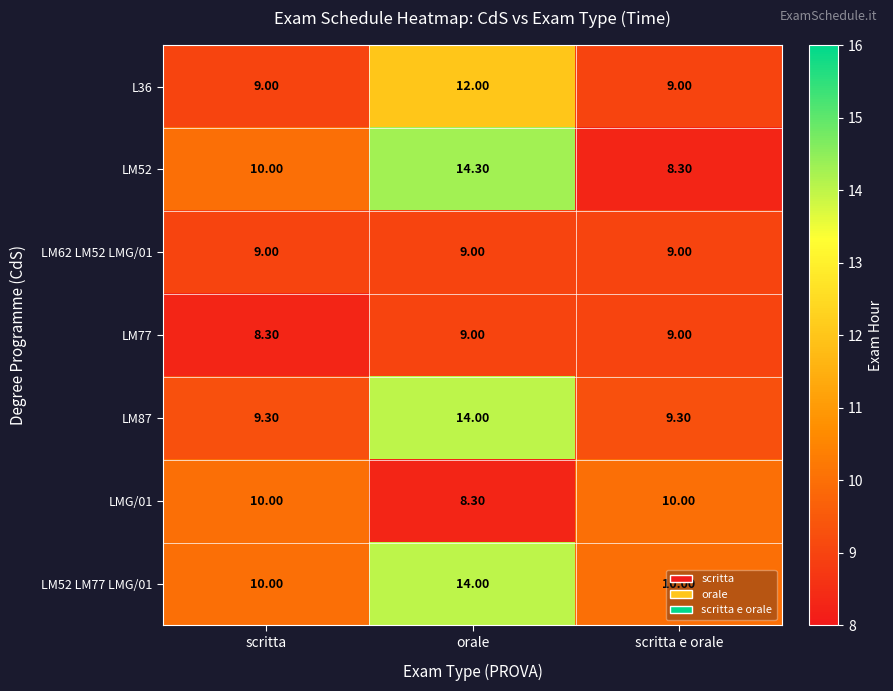

Which category has the highest value across all series?

orale